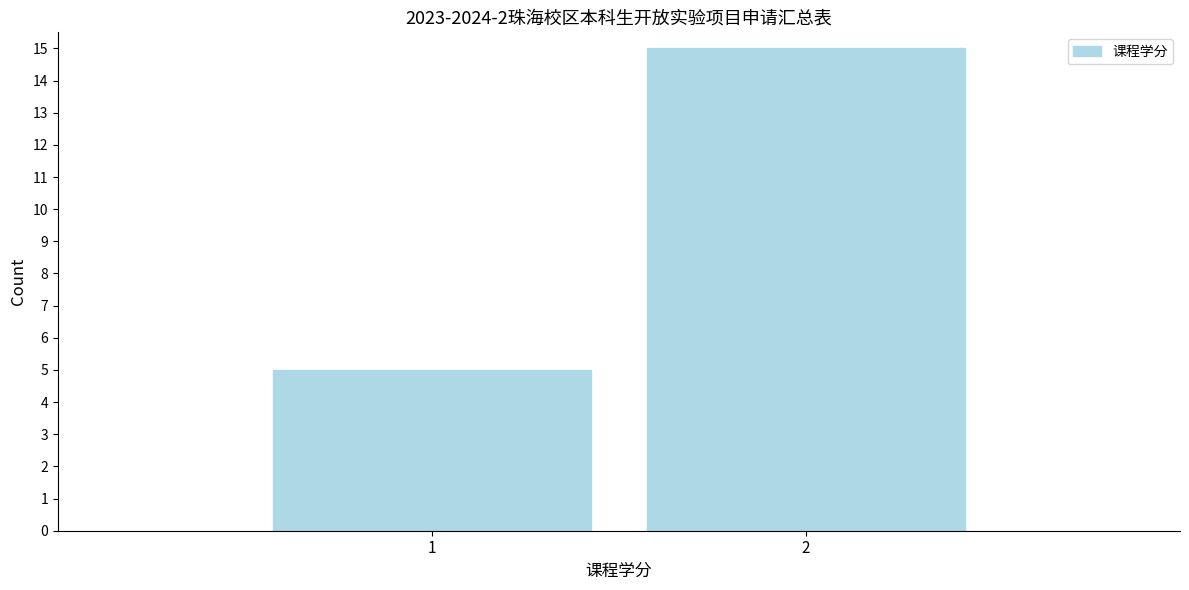

Reading right to left, list all the values displayed in this chart.

15	5